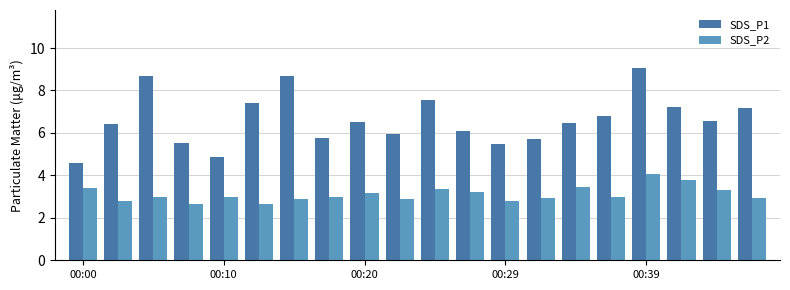

Which series has the largest range (max minus min)?

SDS_P1